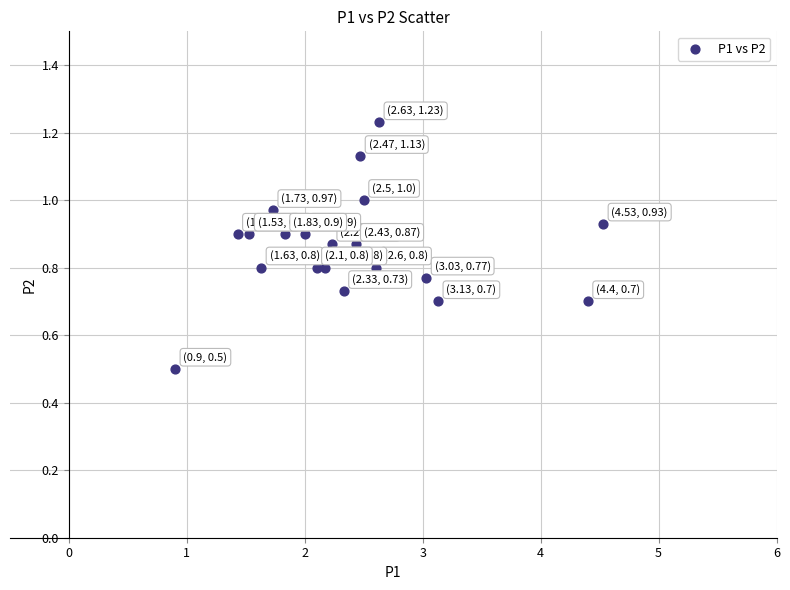

What is the range of X values (max minus min)?

3.6